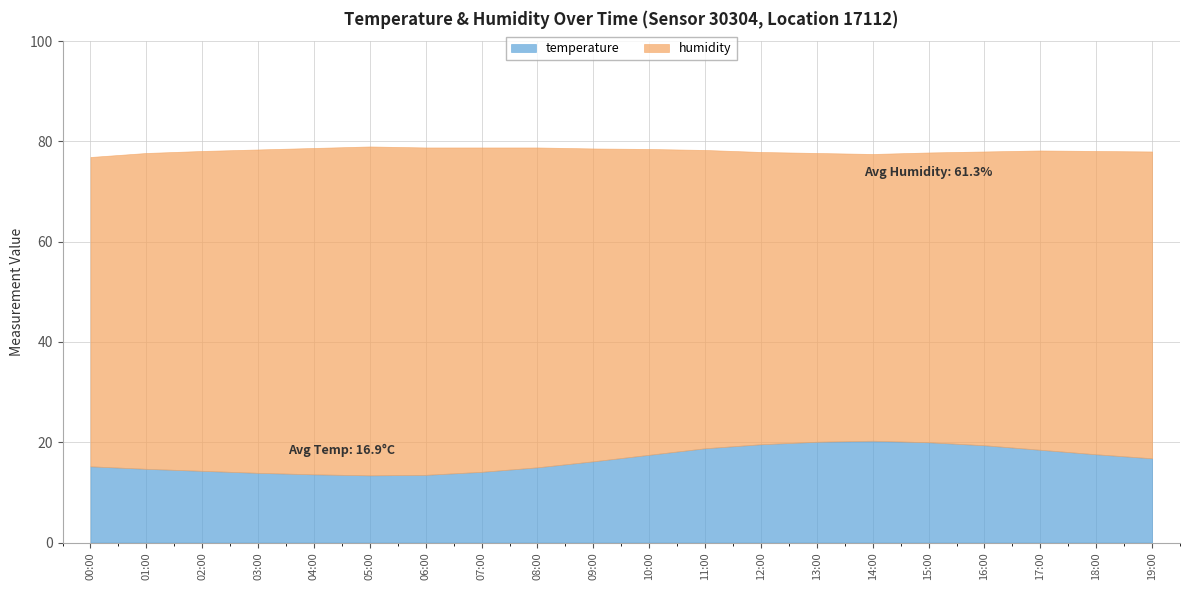

How many lines are shown in the chart?

2